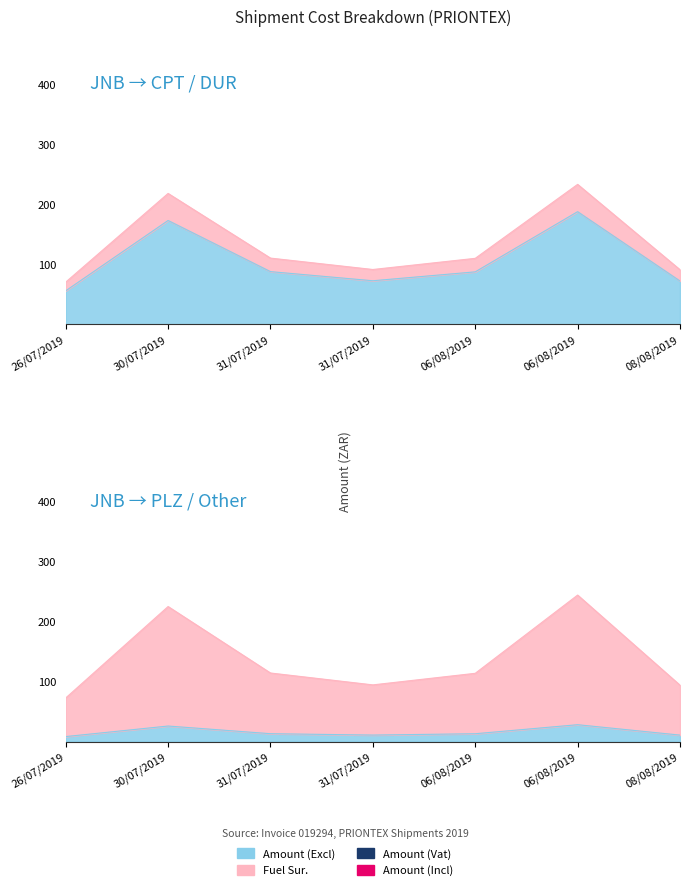

At how many categories does at least one series exceed 129?

2